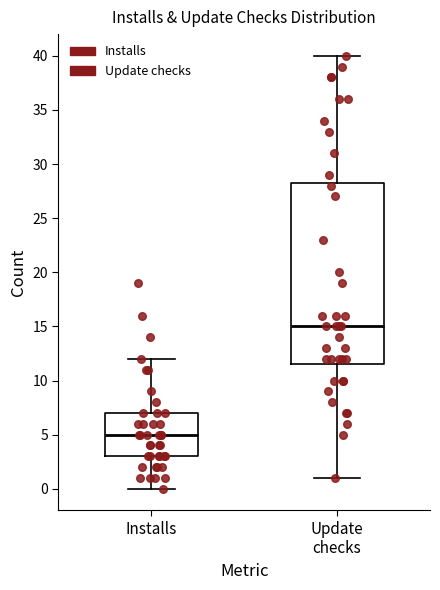

Reading left to right, transcribe this box plot: for each box, give where its median line is, the range the box spans, and where its two whiskers end, as read against the y-axis. The values are not printed on the chart, so give them approximately, as read against the axis.

Installs: median 5.0, box 3.0 to 7.0, whiskers 0.0 to 12.0
Update checks: median 15.0, box 11.5 to 28.5, whiskers 1.0 to 40.0